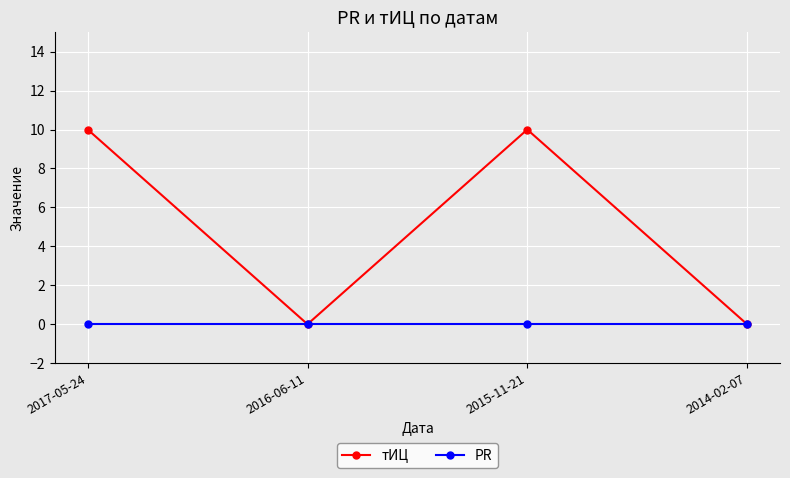

Where is the first local minimum for тИЦ?

2016-06-11